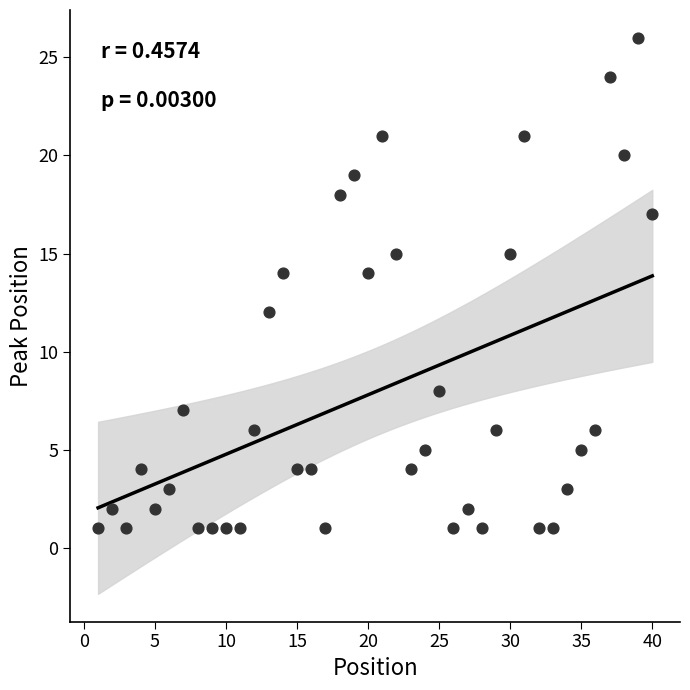

What is the range of X values (max minus min)?

39